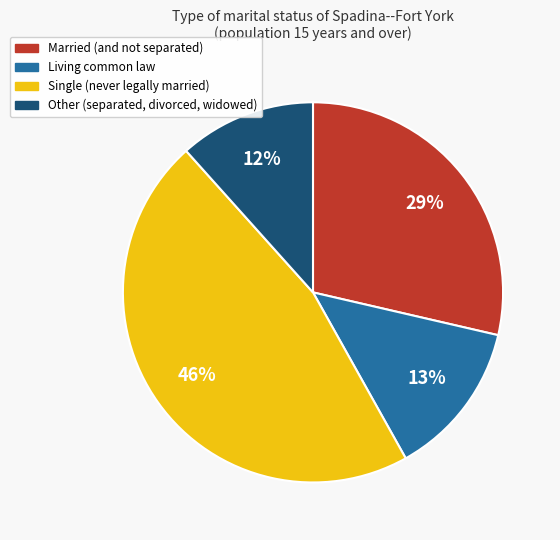

What percentage is the Other (separated, divorced, widowed) slice, to the nearest percent?

12%